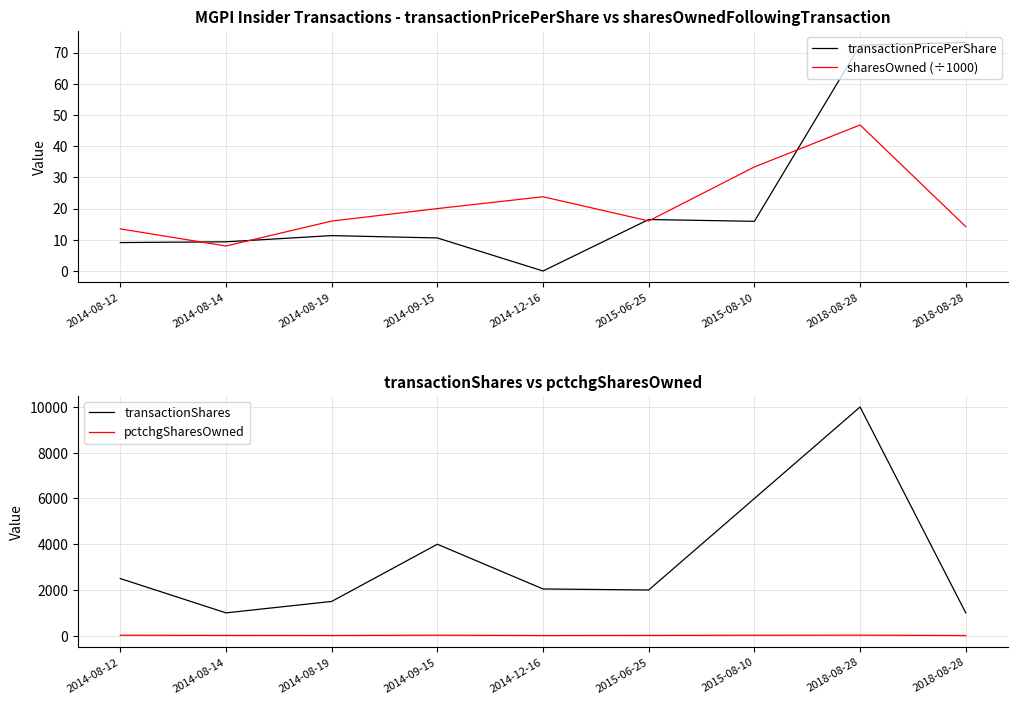

Is this an area chart (filled region under the line)?

No